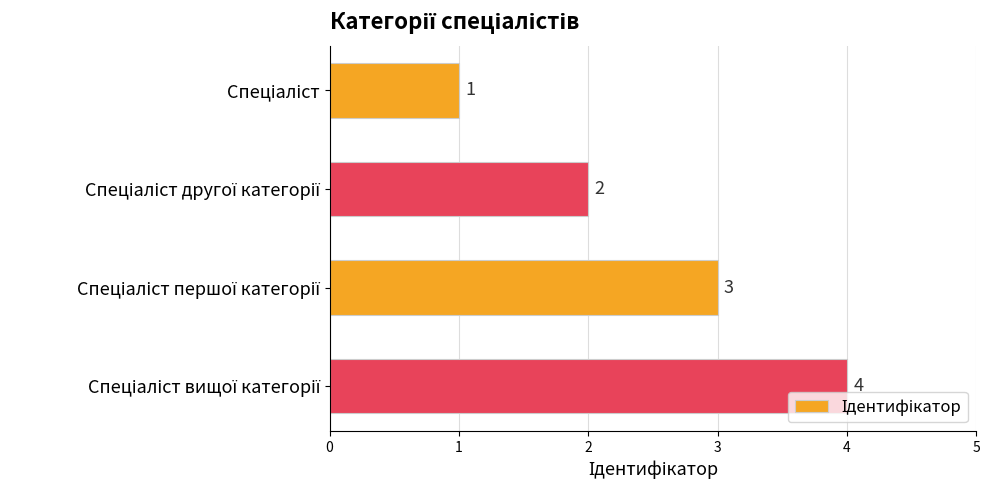

What is the value of the 1st bar from the top?

1